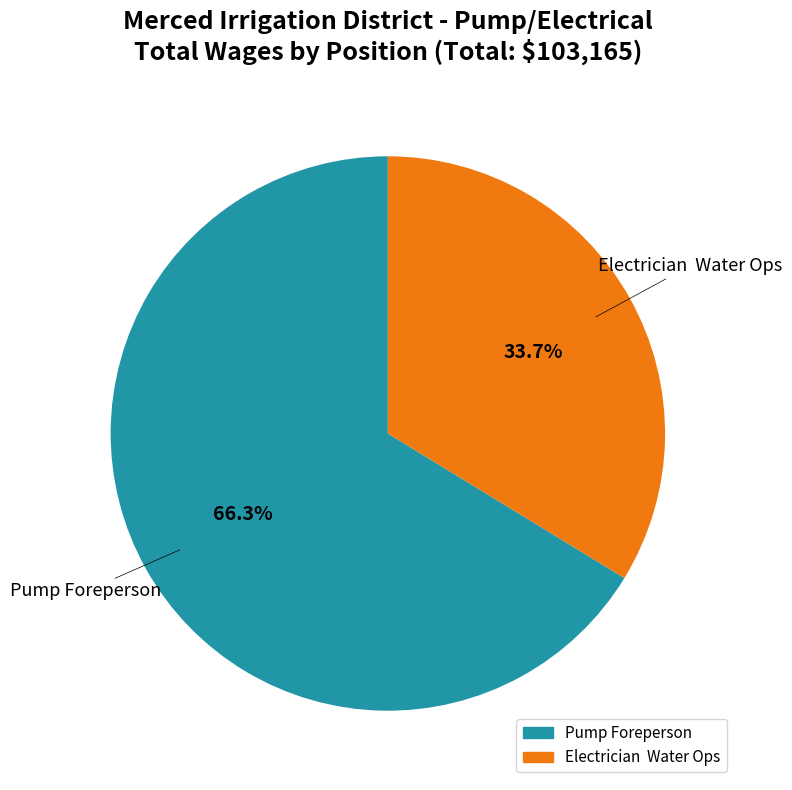

Which category accounts for the majority?

Pump Foreperson